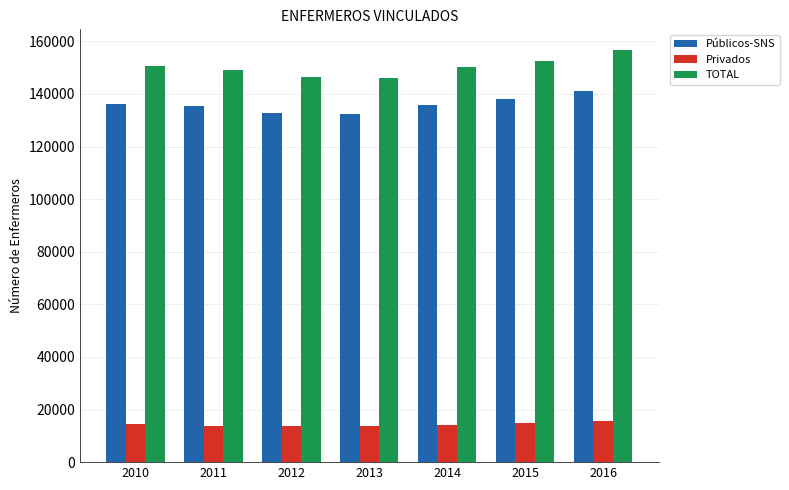

Which series has the widest spread of values?

TOTAL